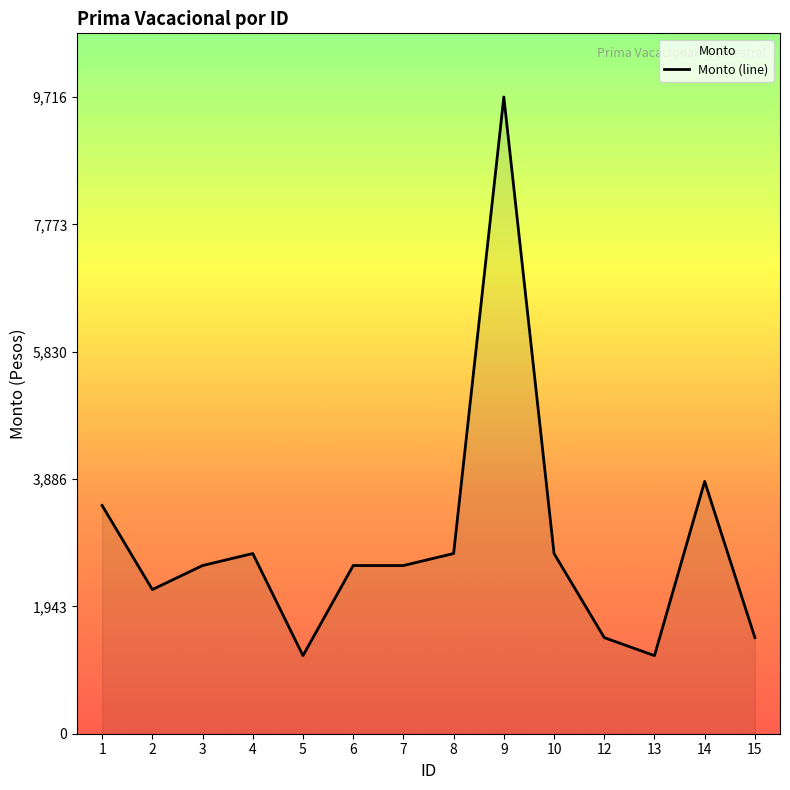

The value at 5 is 1191.7. True or false?

True